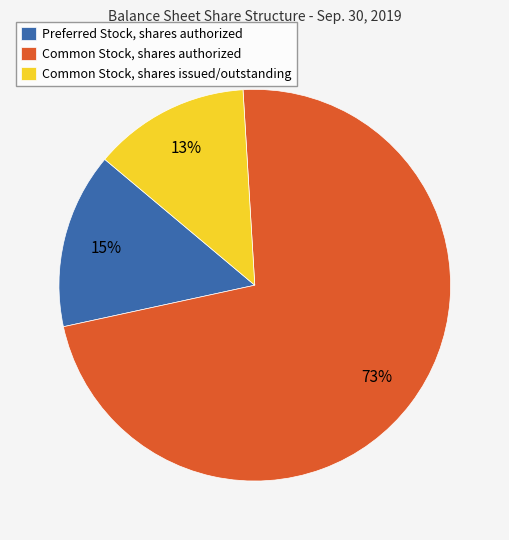

Is it true that Common Stock, shares authorized is 61% of the pie?

False